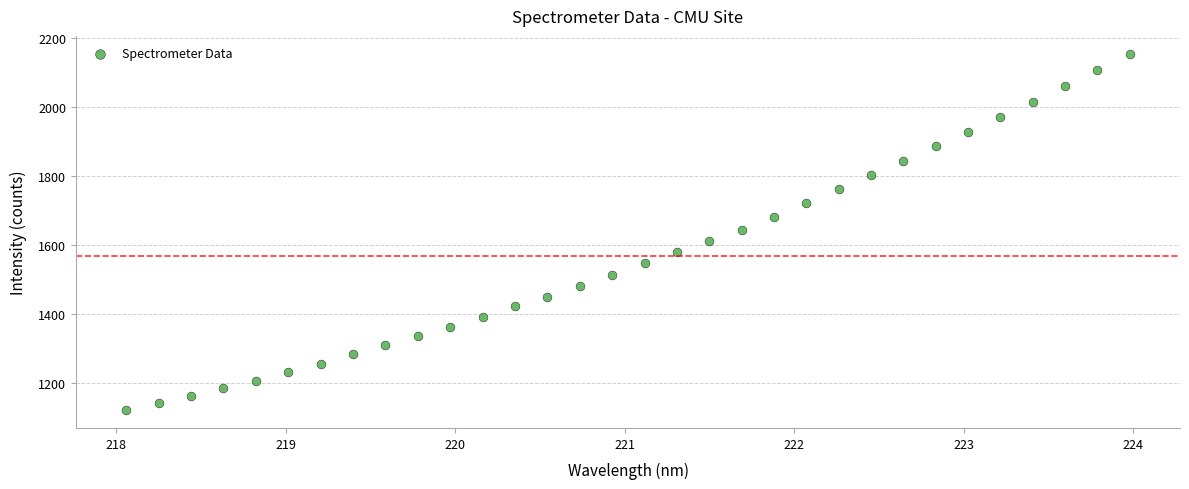

What is the range of X values (max minus min)?

5.9